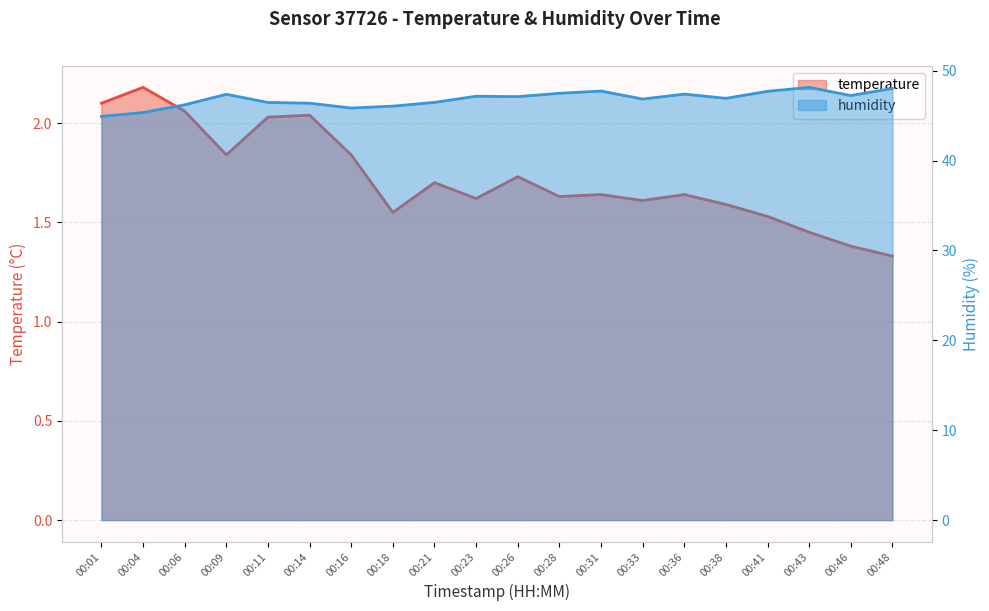

At which category does the chart reach its minimum across all series?

00:48